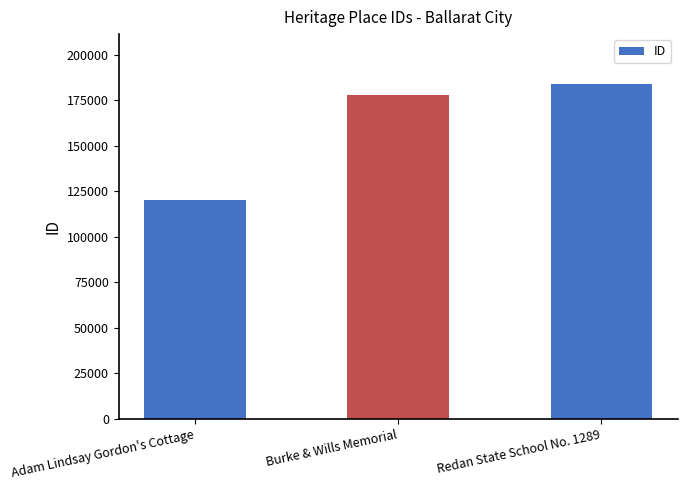

Which label corresponds to the smallest value in the chart?

Adam Lindsay Gordon's Cottage